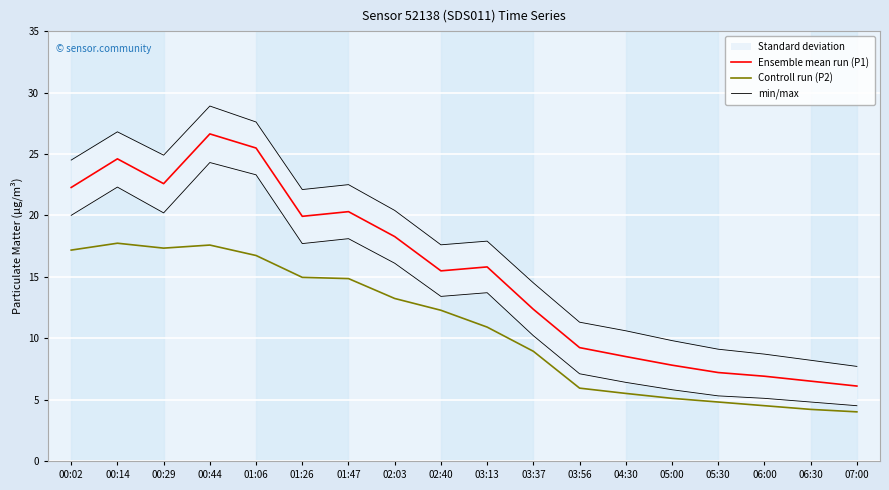

At 02:03, list the series in order from largest to smallest.

min/max, Ensemble mean run (P1), Controll run (P2)